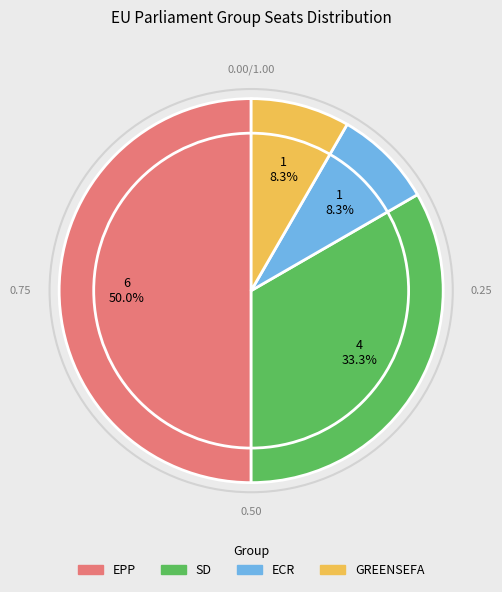

Which has a higher value, GREENSEFA or EPP?

EPP